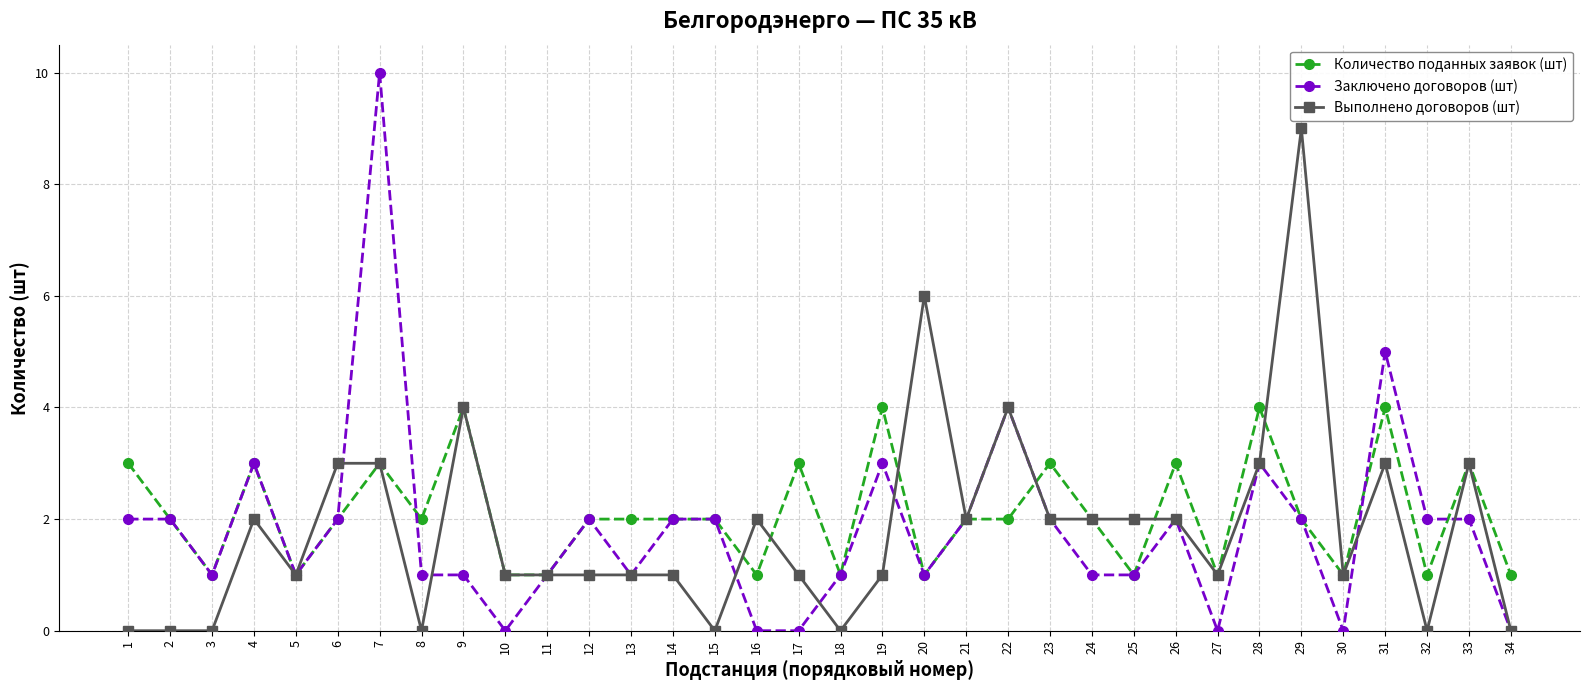

Which series has the widest spread of values?

Заключено договоров (шт)